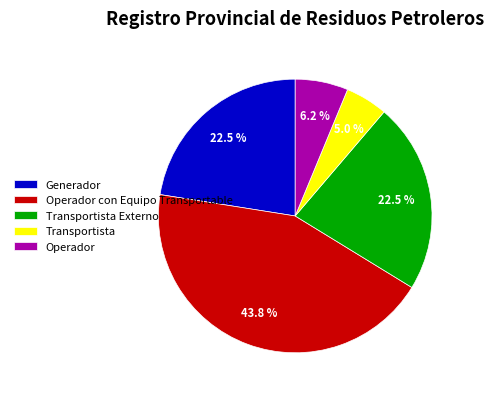

Which category has the smallest portion of the pie?

Transportista